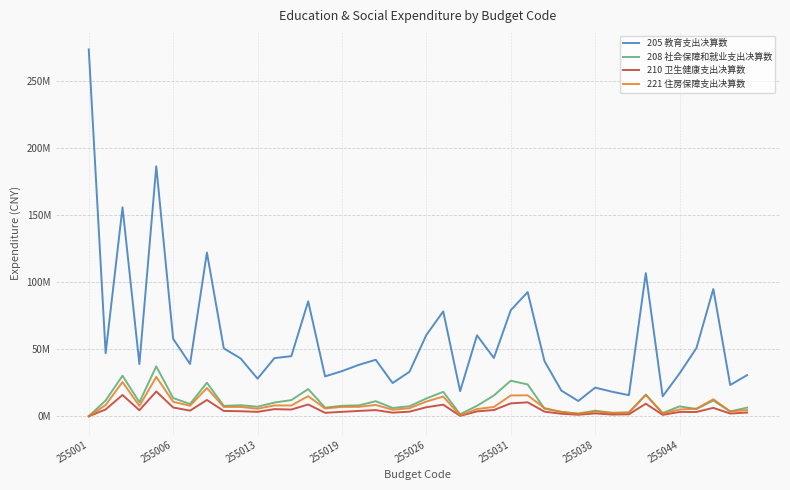

What are all the series names shown in the legend?

205 教育支出决算数, 208 社会保障和就业支出决算数, 210 卫生健康支出决算数, 221 住房保障支出决算数